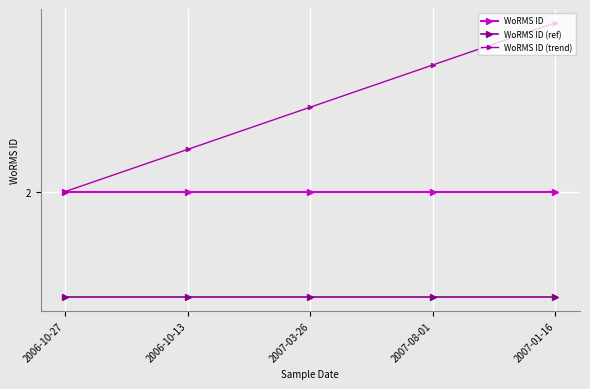

What is the spread (max minus min) of values at 2007-01-16?

1.3